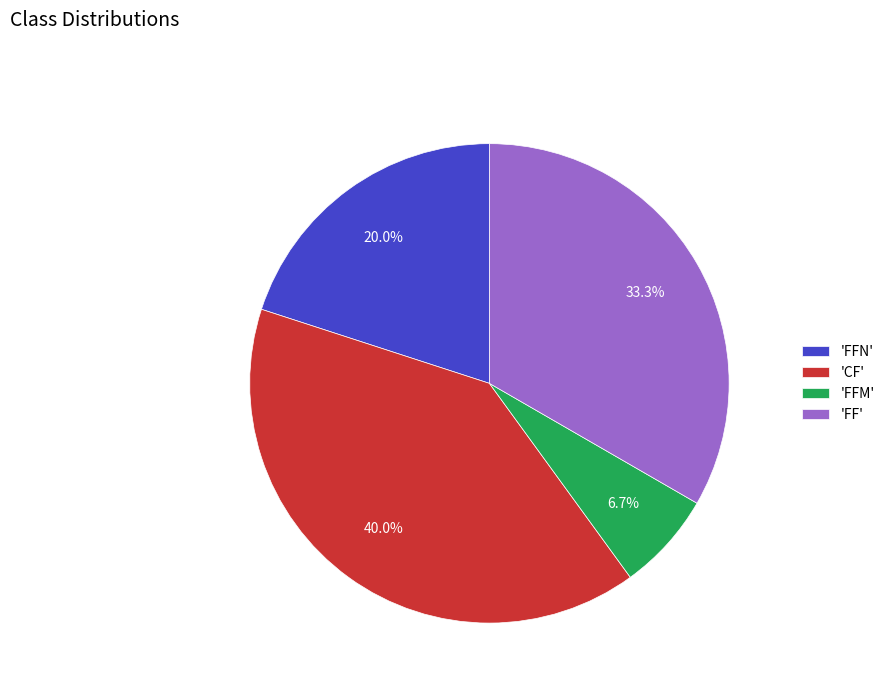

Which category has the smallest portion of the pie?

'FFM'